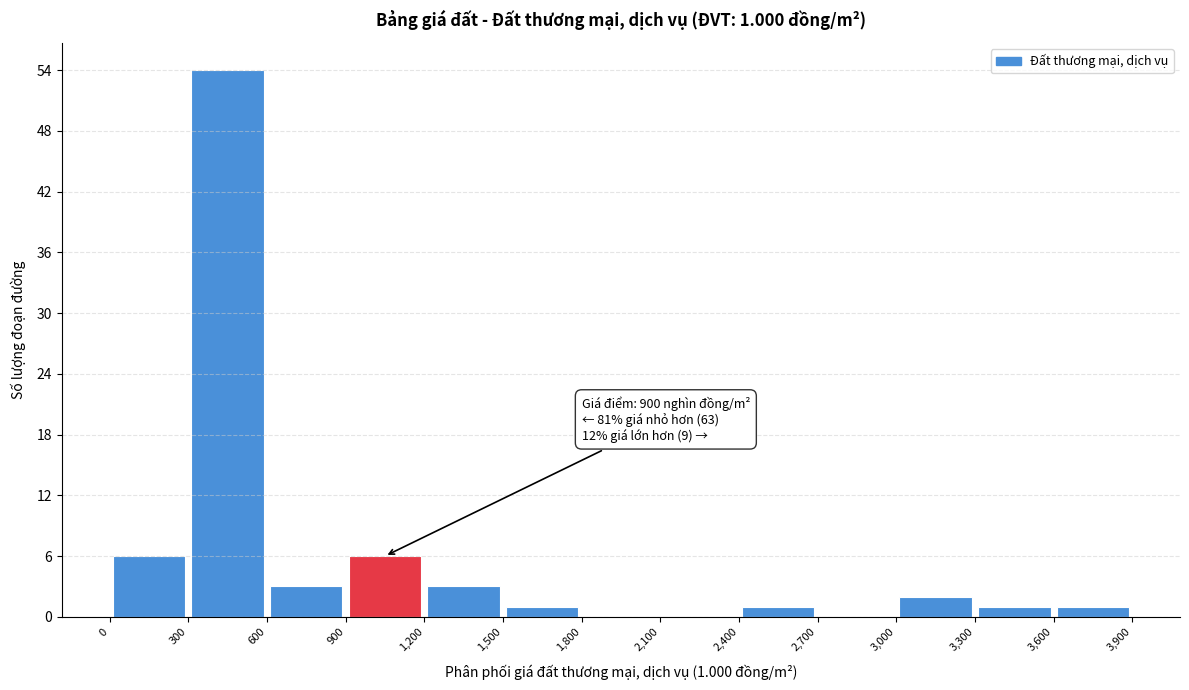

Which range on the x-axis has the tallest bar?

300 to 600